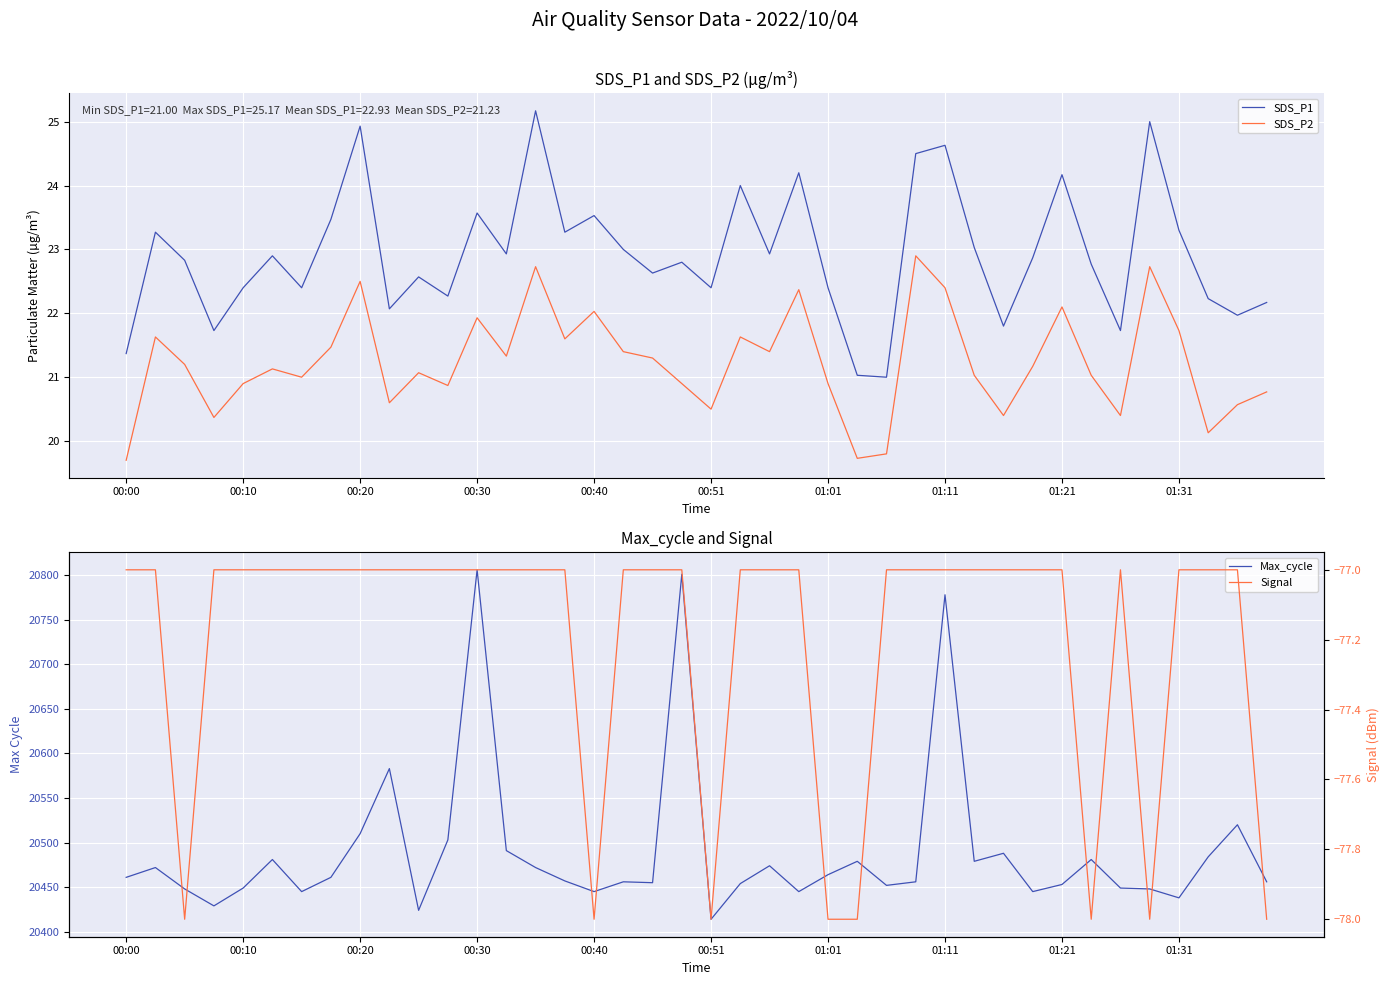

True or false: SDS_P2 and SDS_P1 intersect in this chart.

False